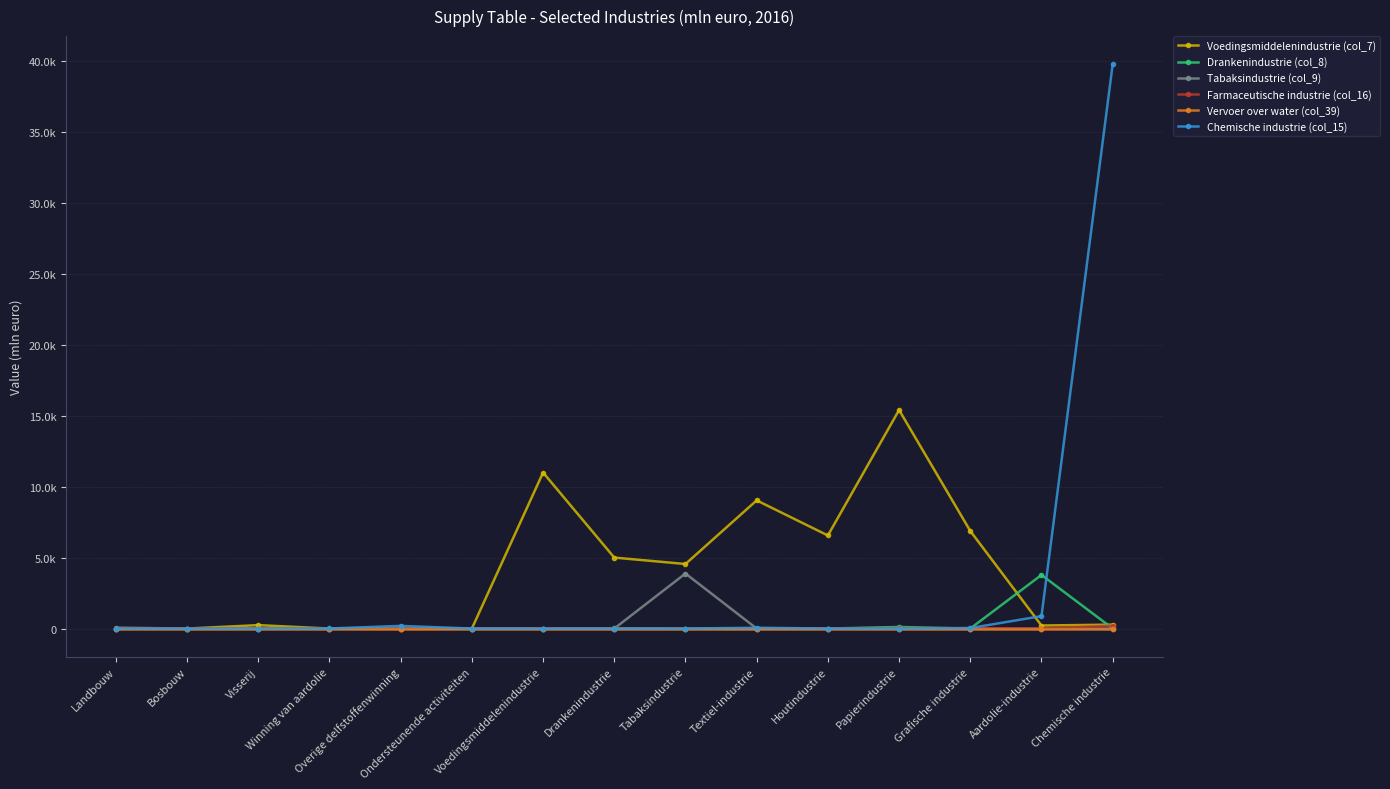

True or false: Vervoer over water (col_39) and Chemische industrie (col_15) intersect in this chart.

False